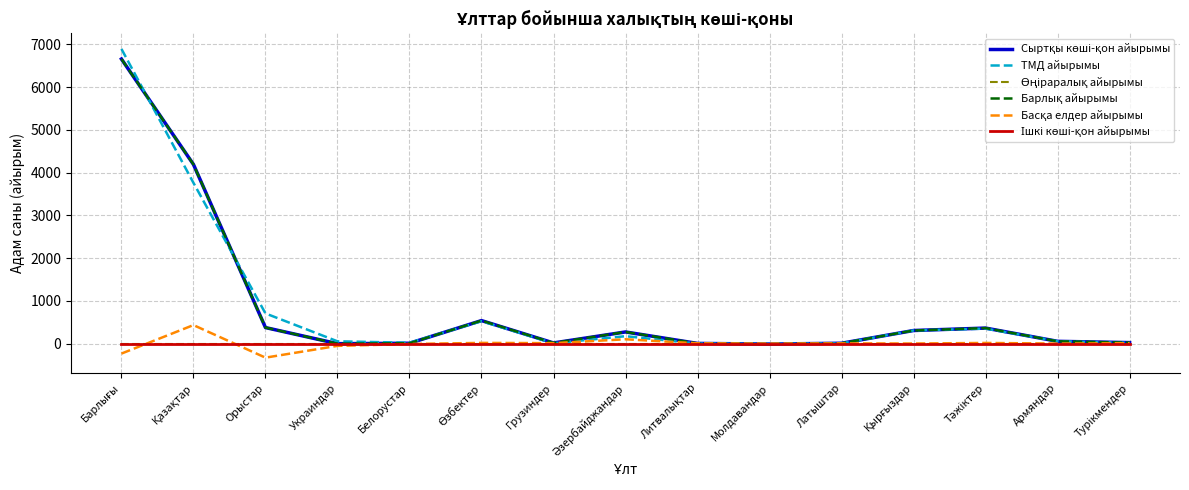

Reading right to left, what are all the values shown in this chart?

Сыртқы көші-қон айырымы: 21	51	361	304	6	-13	2	270	13	536	6	-4	373	4190	6656
ТМД айырымы: 14	53	348	305	3	-11	-2	171	5	522	18	51	704	3759	6892
Өңіраралық айырымы: 0	0	0	0	0	0	0	0	0	0	0	0	0	0	0
Барлық айырымы: 21	51	361	304	6	-13	2	270	13	536	6	-4	373	4190	6656
Басқа елдер айырымы: 7	-2	13	-1	3	-2	4	99	8	14	-12	-55	-331	431	-236
Ішкі көші-қон айырымы: 0	0	0	0	0	0	0	0	0	0	0	0	0	0	0